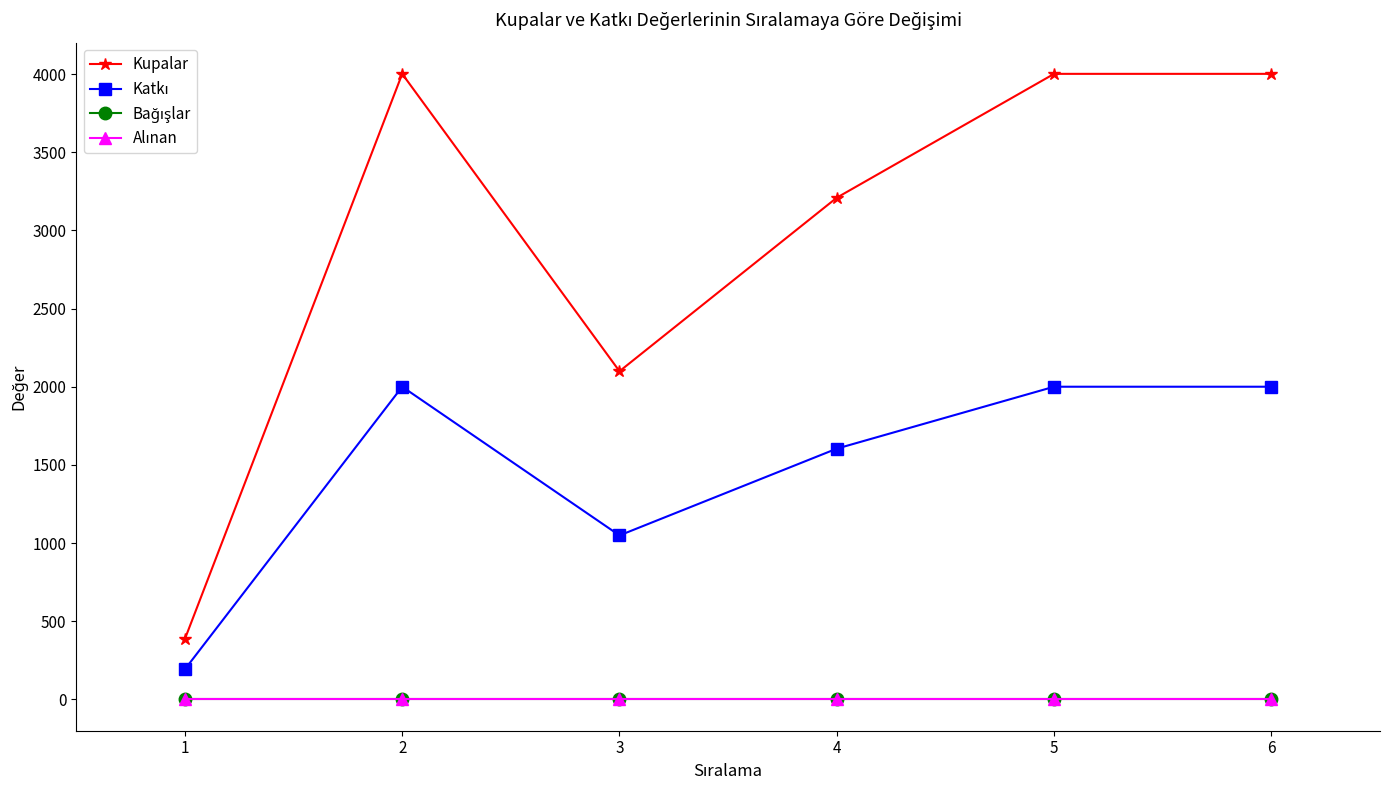

At which label does Alınan reach its minimum?

1